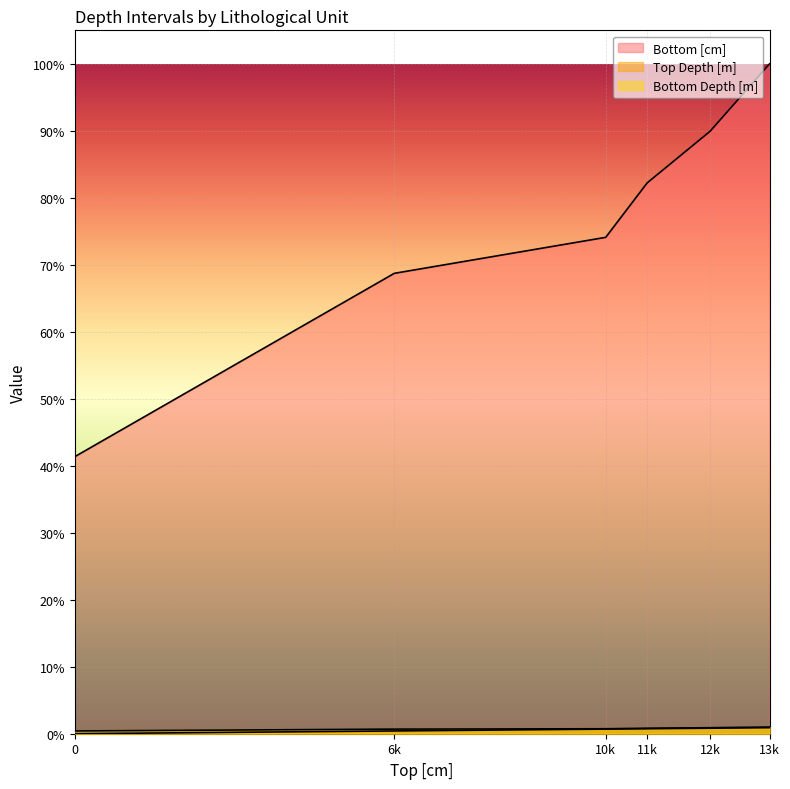

What is the value of the Top Depth [m] point at the 6th from the left?

128.2